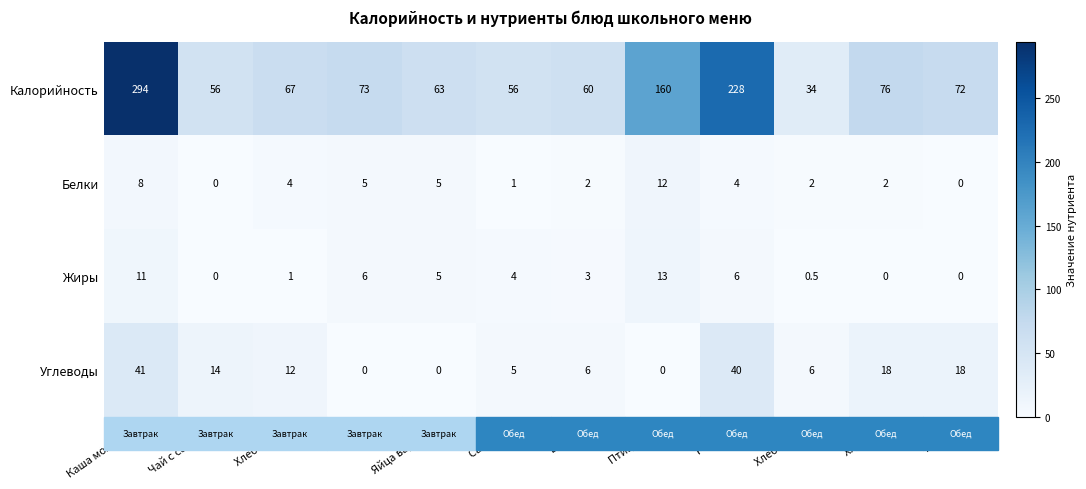

Which series has the largest range (max minus min)?

Калорийность